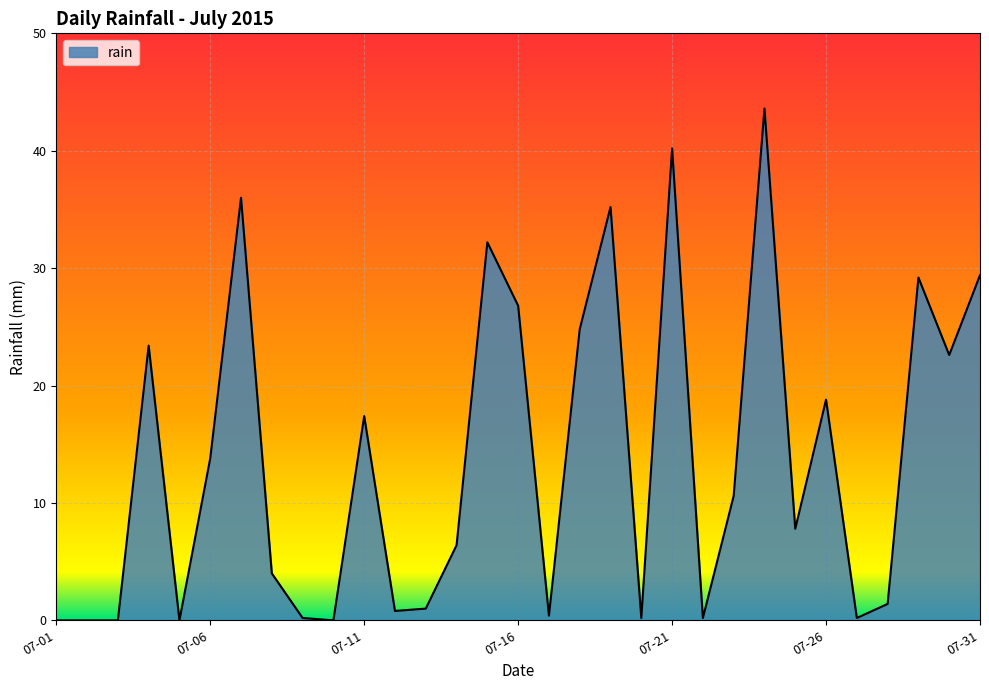

The chart shows a value of 17.4 at 07-11. True or false?

True